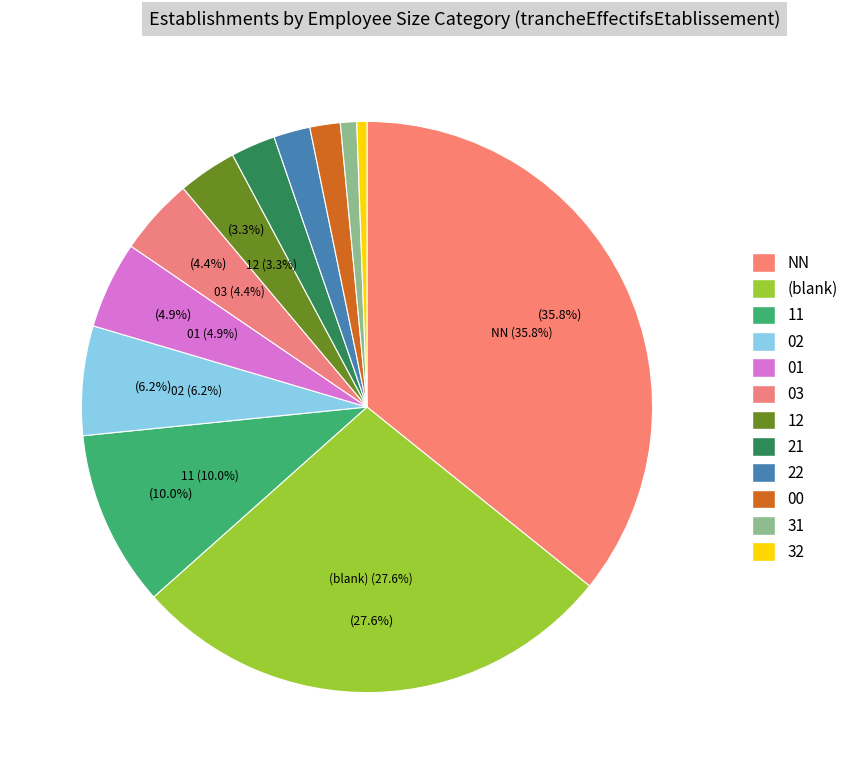

True or false: 03 accounts for 1% of the total.

False